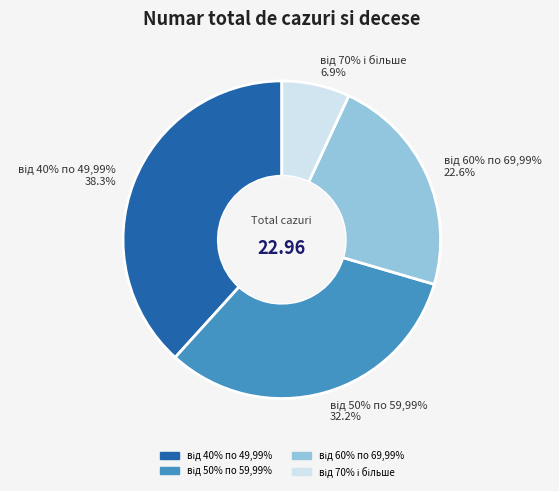

The від 40% по 49,99% slice represents 38% of the pie. True or false?

True